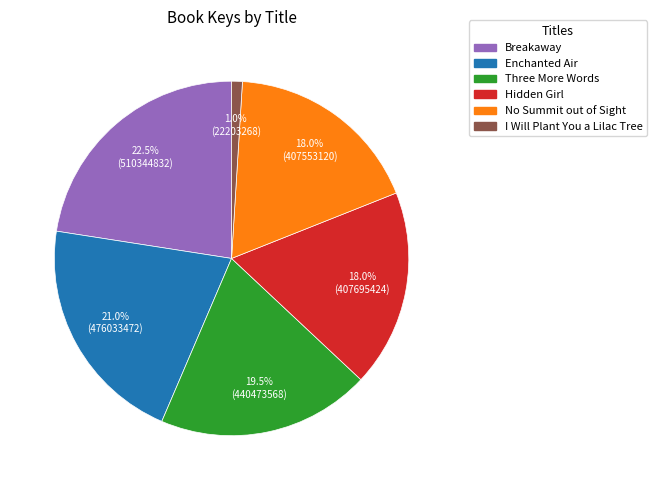

Does any single category account for the majority?

No